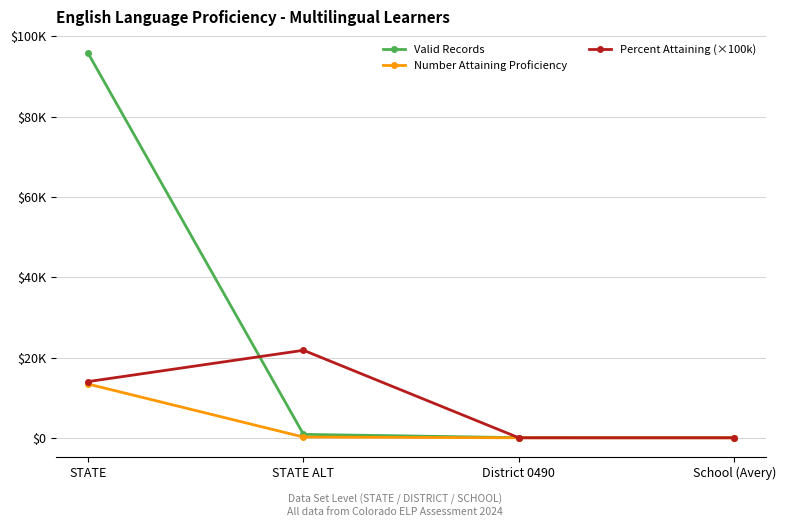

Does the chart have visible grid lines?

Yes